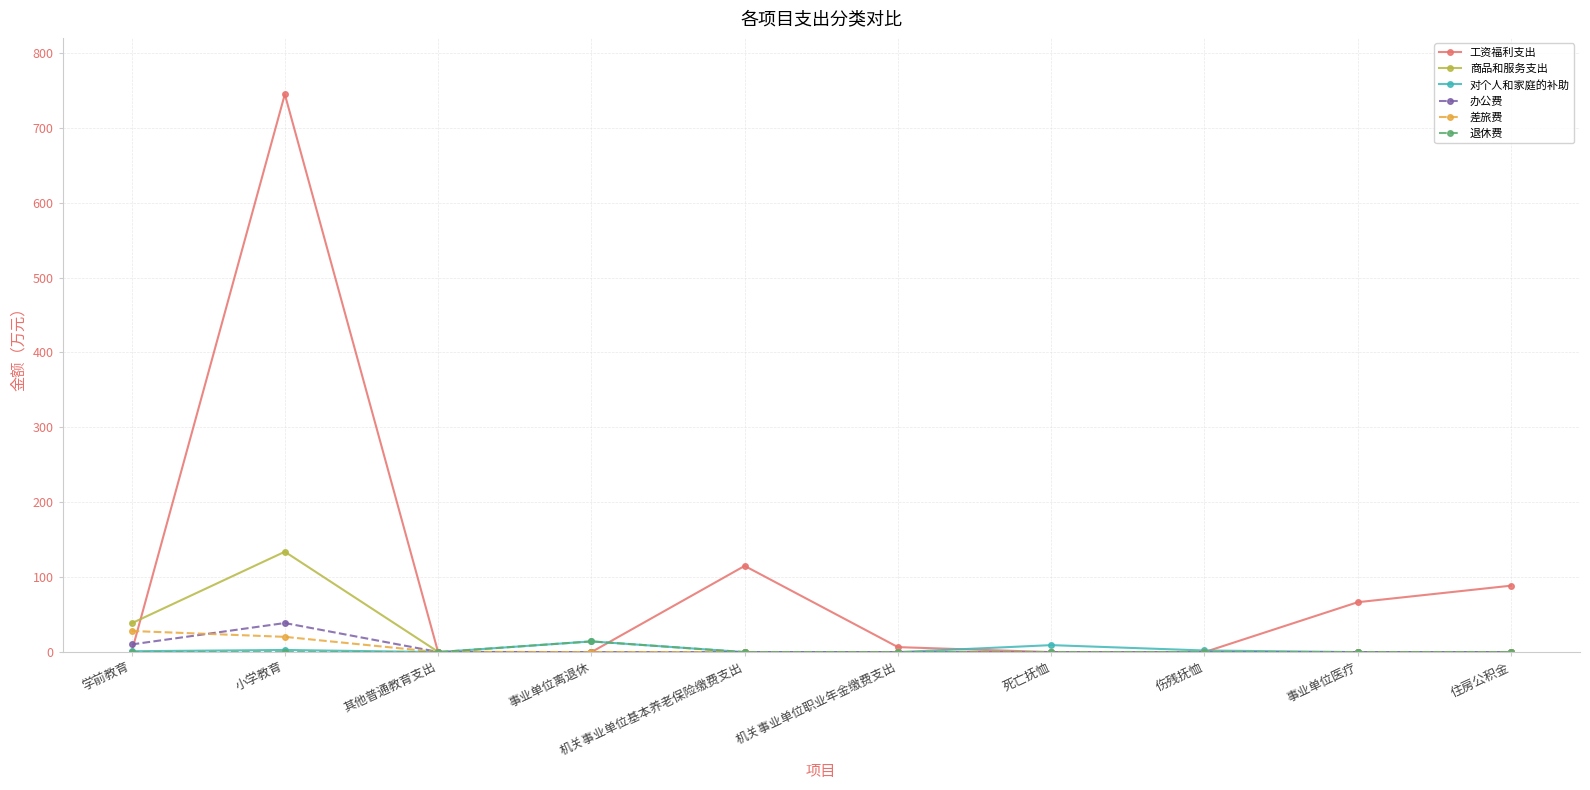

What is the greatest value displayed?

744.7